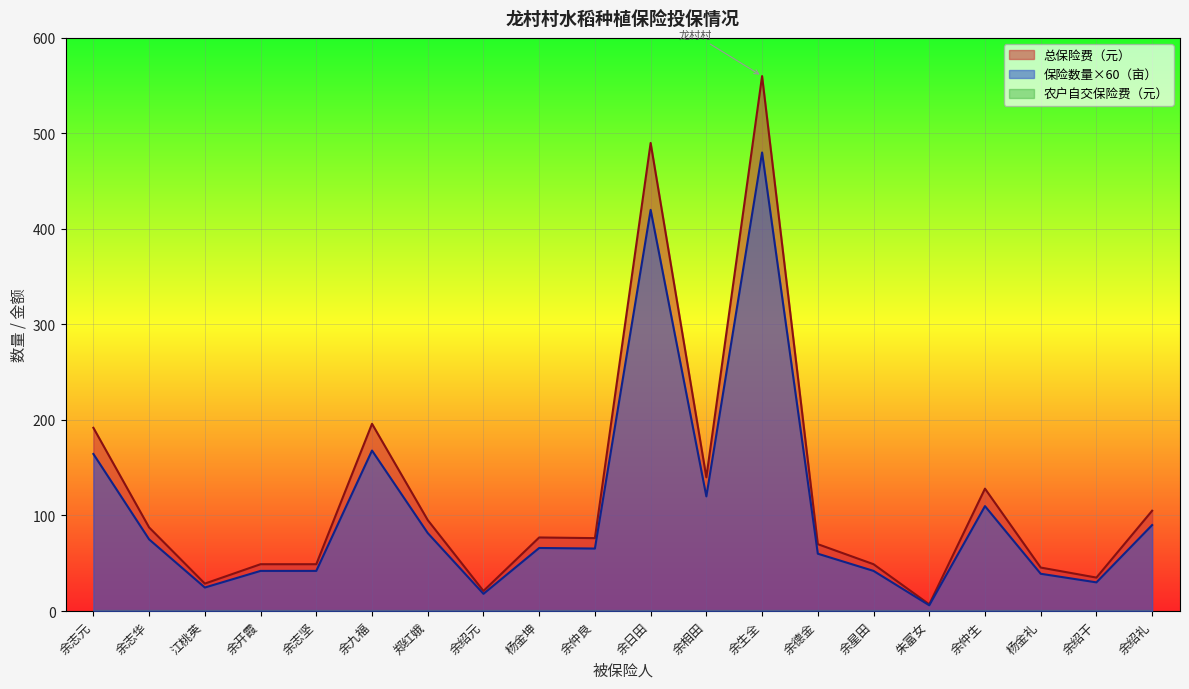

What is the average value of the 总保险费（元） series?

125.1